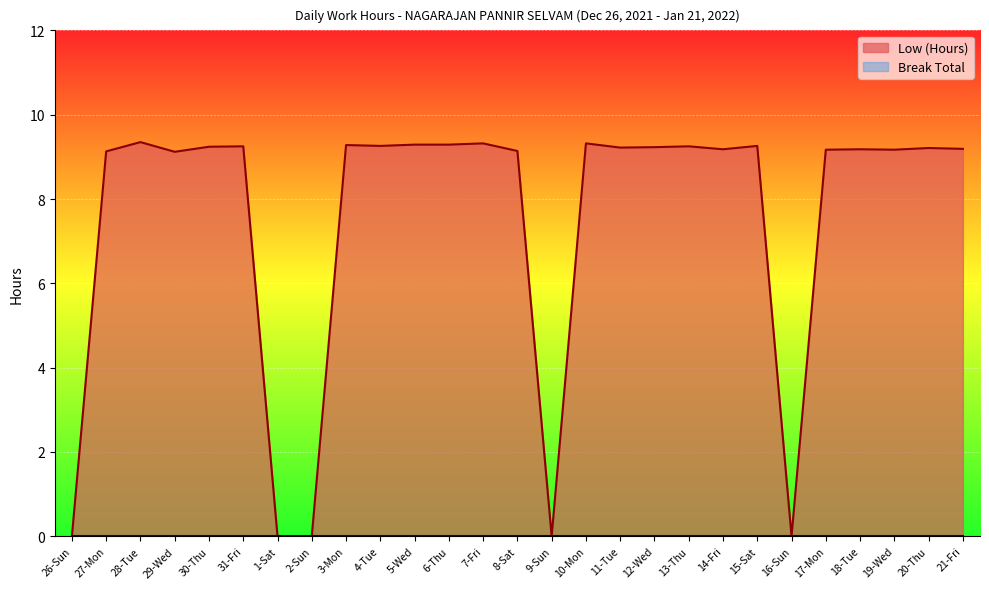

At which label does the data first exceed 9?

27-Mon